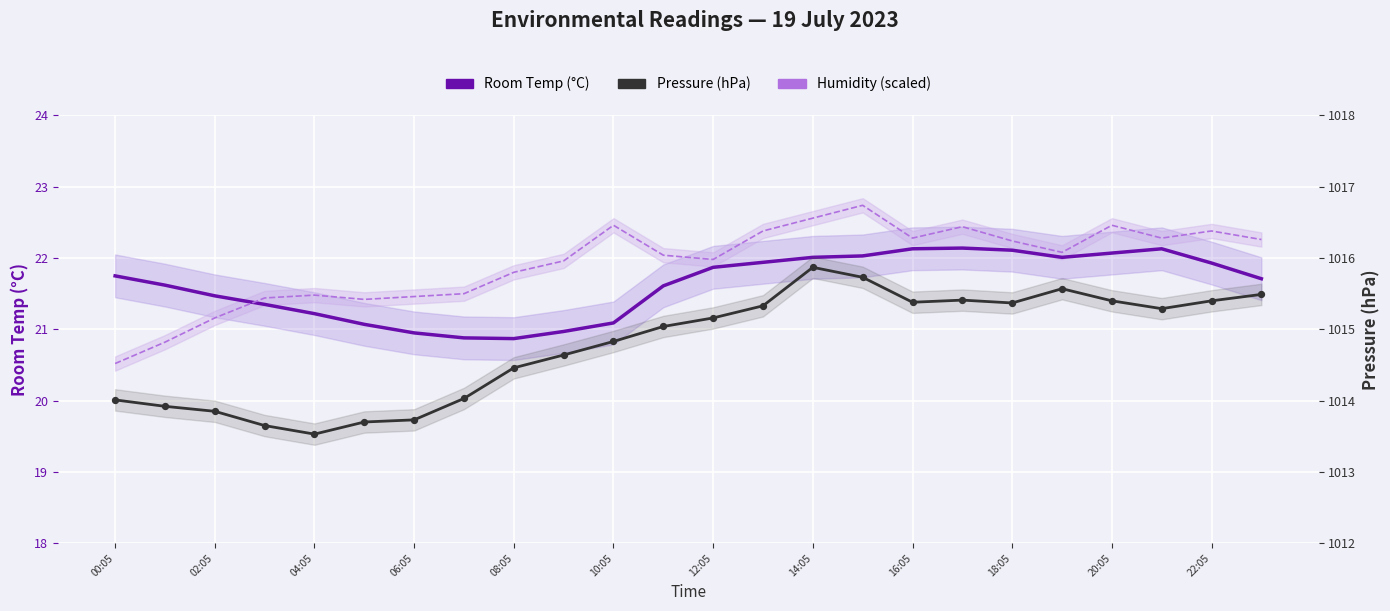

Which series contains the lowest Y value?

Humidity (scaled)